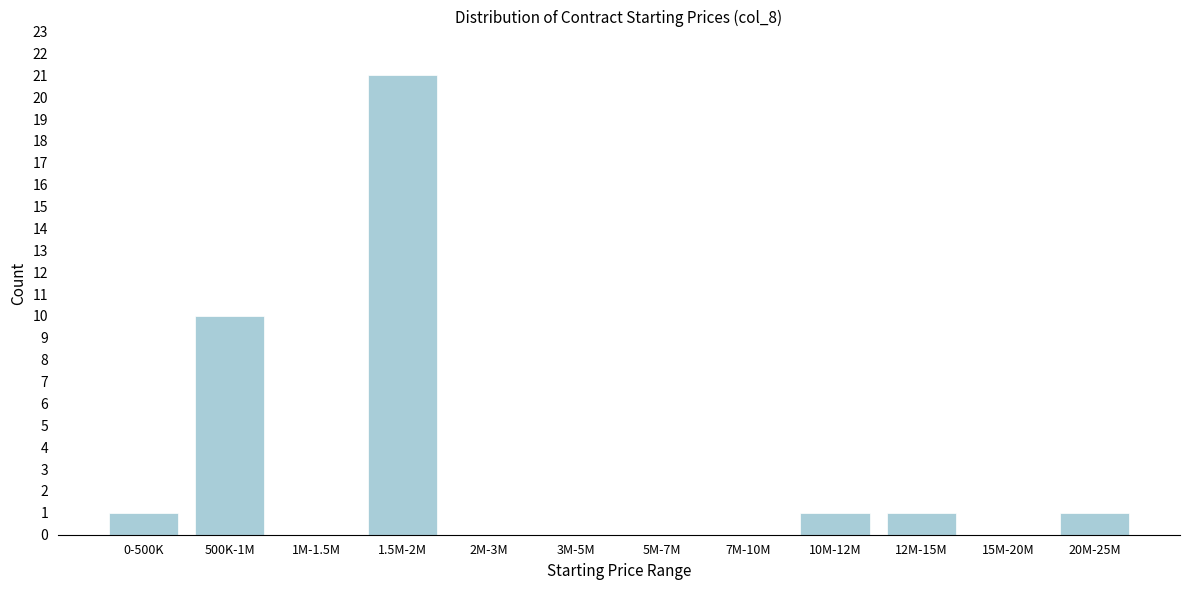

Reading left to right, what are all the values shown in this chart?

0-500K=1	500K-1M=10	1M-1.5M=0	1.5M-2M=21	2M-3M=0	3M-5M=0	5M-7M=0	7M-10M=0	10M-12M=1	12M-15M=1	15M-20M=0	20M-25M=1